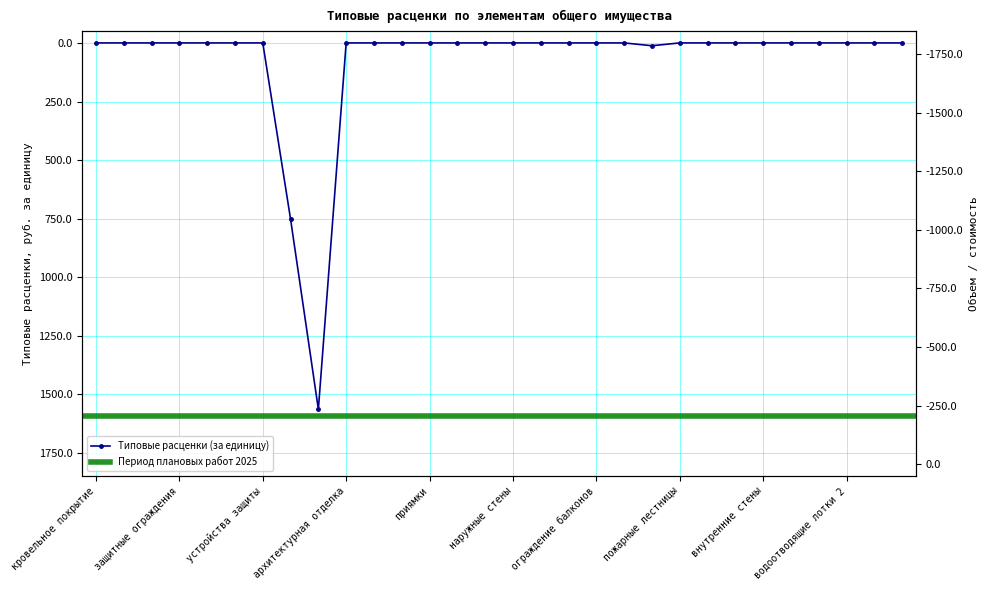

Does the chart have visible grid lines?

Yes